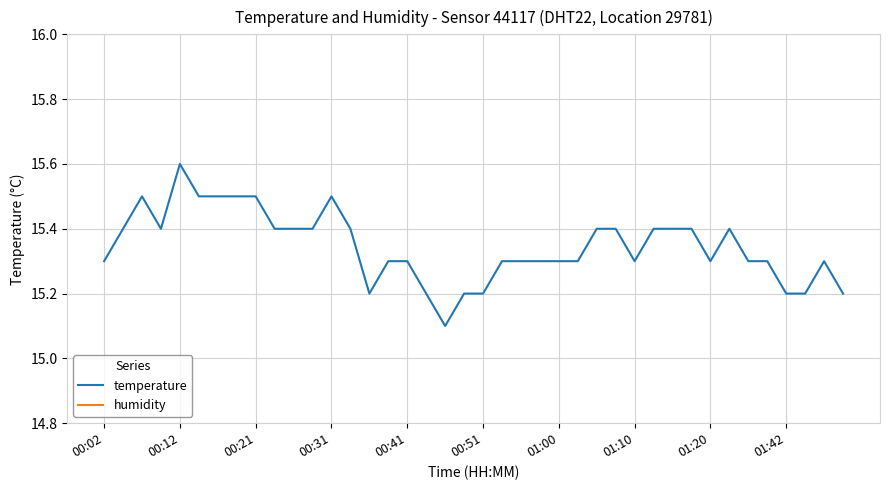

True or false: humidity has more than 1 points higher than both neighbors.

False